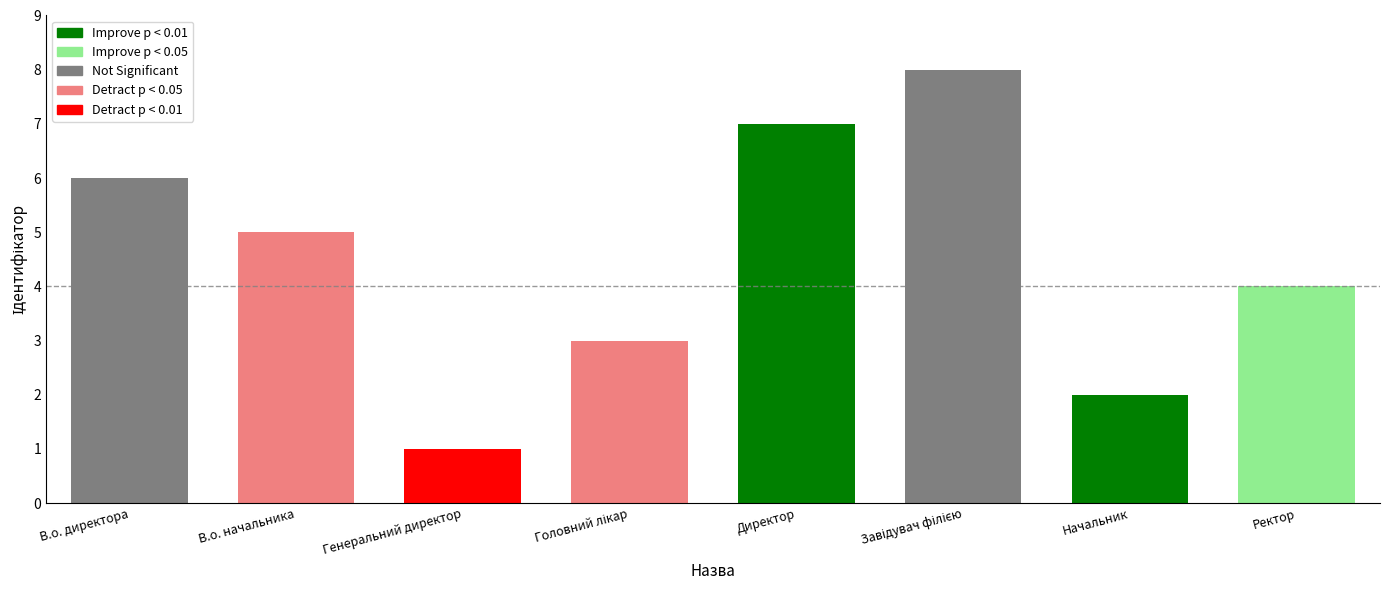

Is it true that the value at Директор is 3?

False